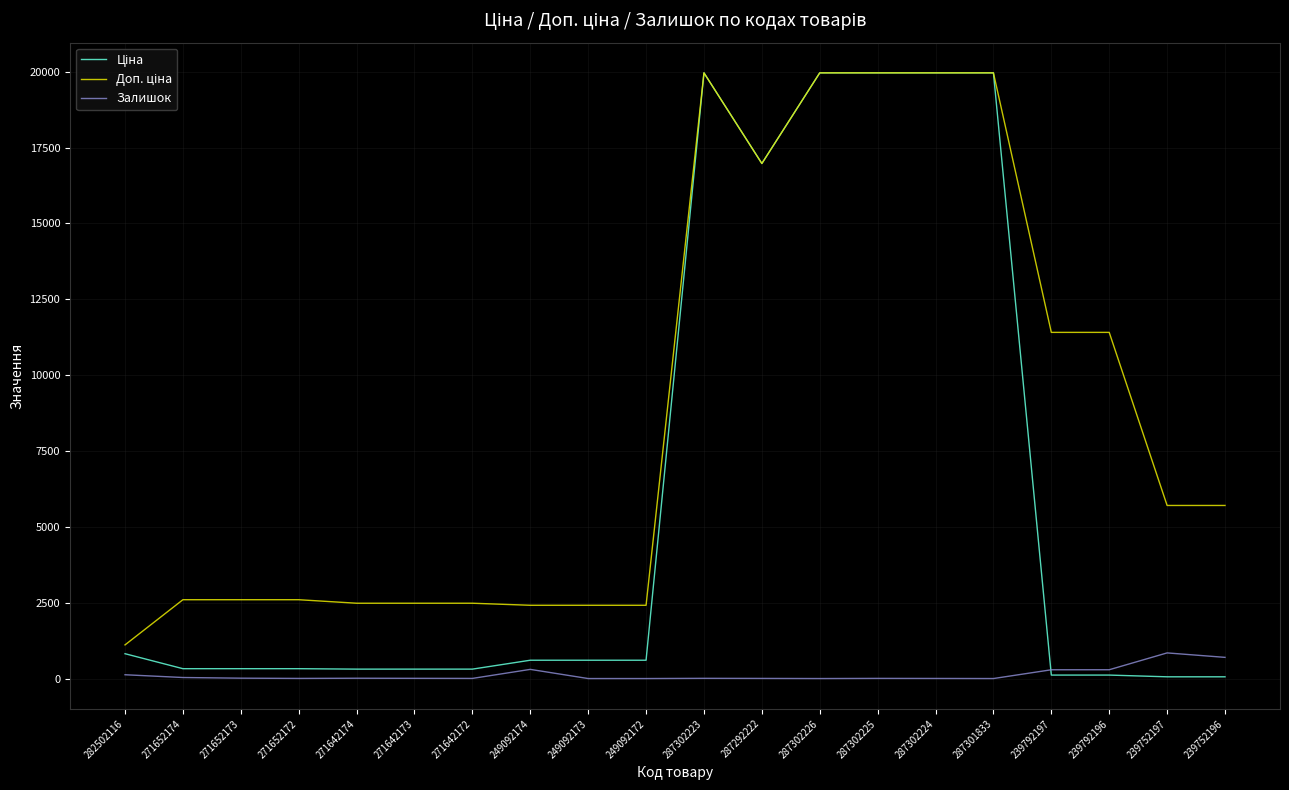

True or false: Залишок has more than 1 points higher than both neighbors.

True